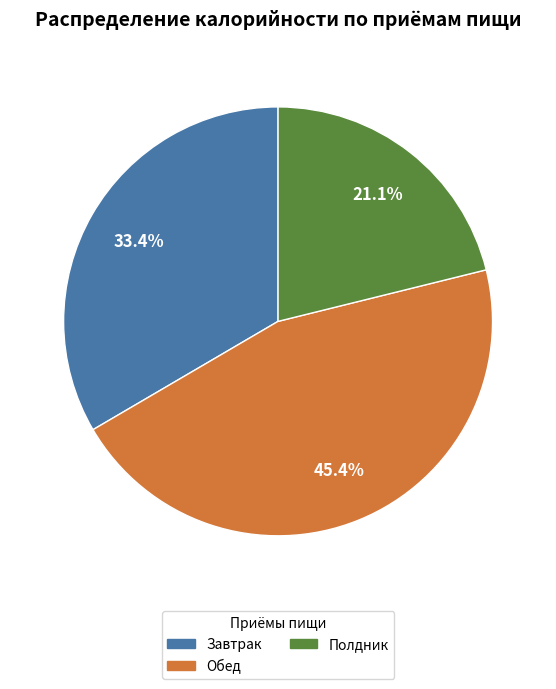

Does any single category account for the majority?

No